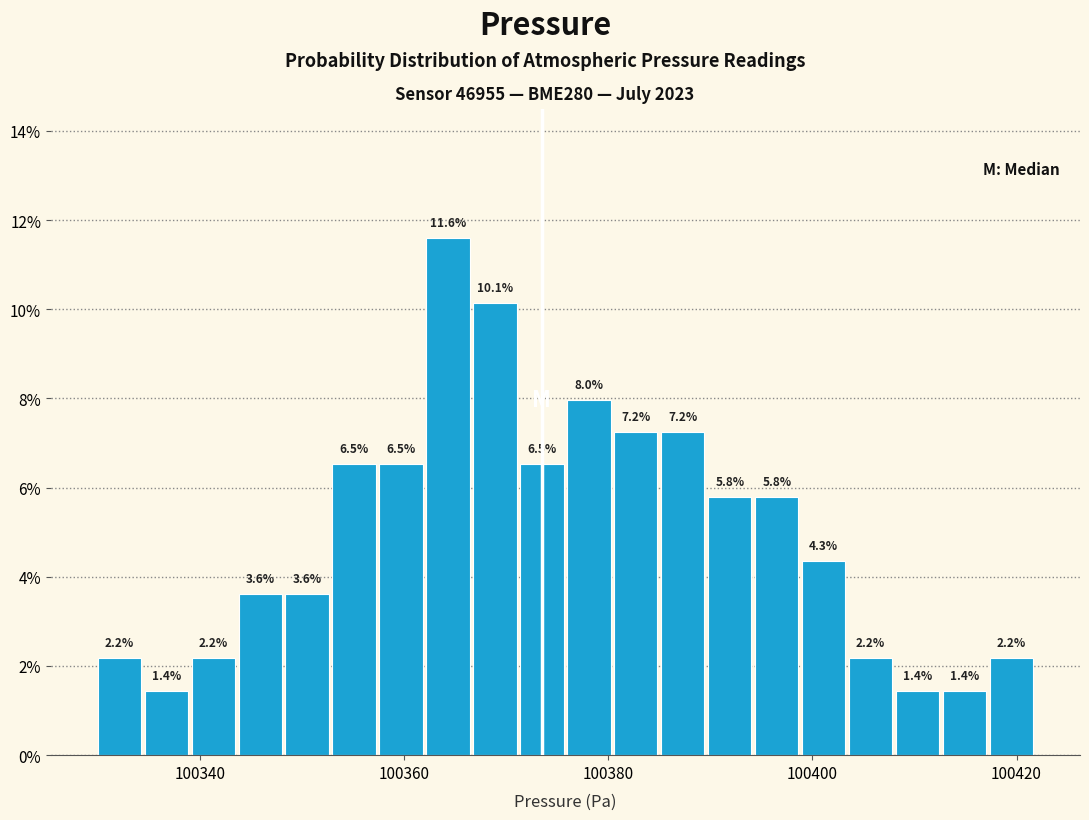

Around what value on the x-axis is the tallest bar? Give the approximate position of its centre, as read against the axis.

100364